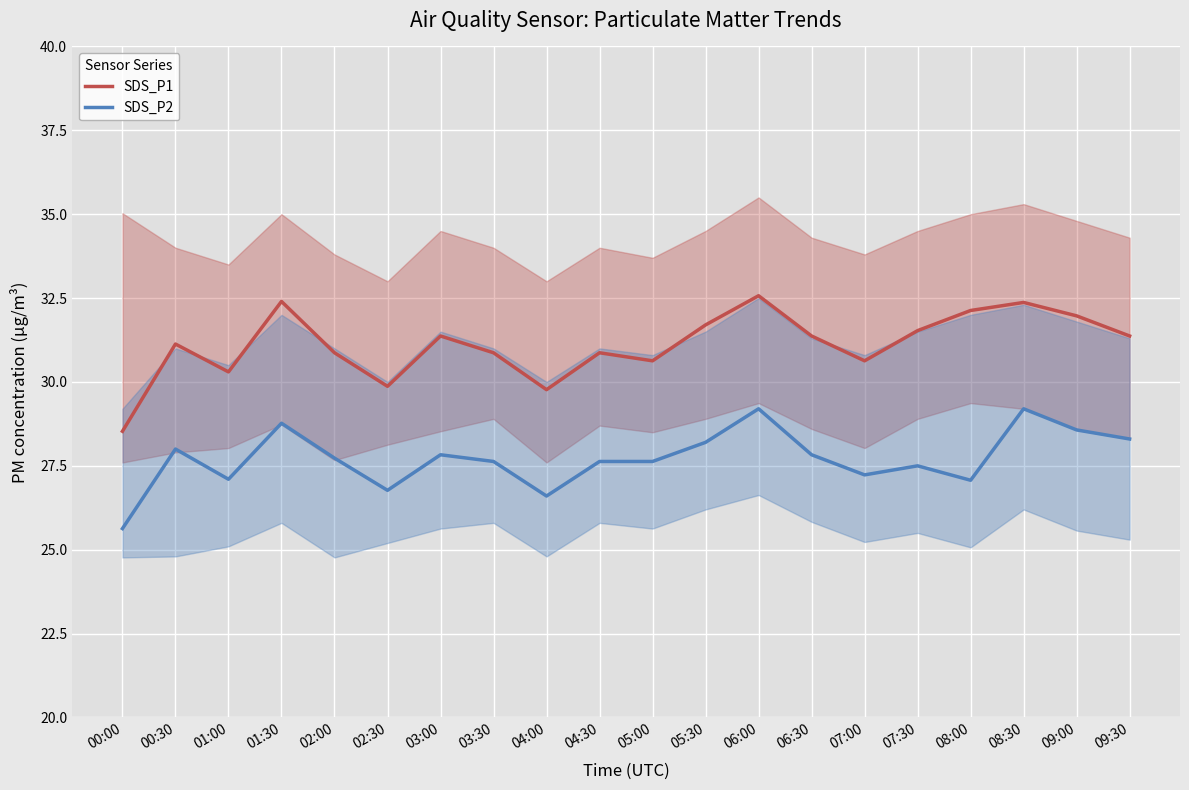

What position from the right is 05:00?

10